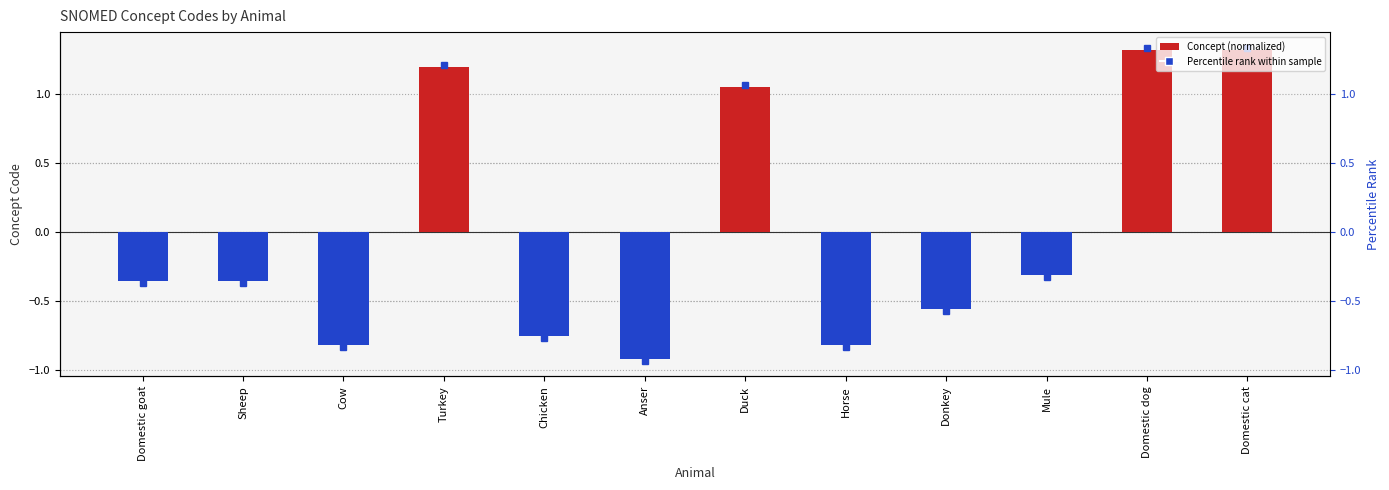

How many bars are there in total?

12